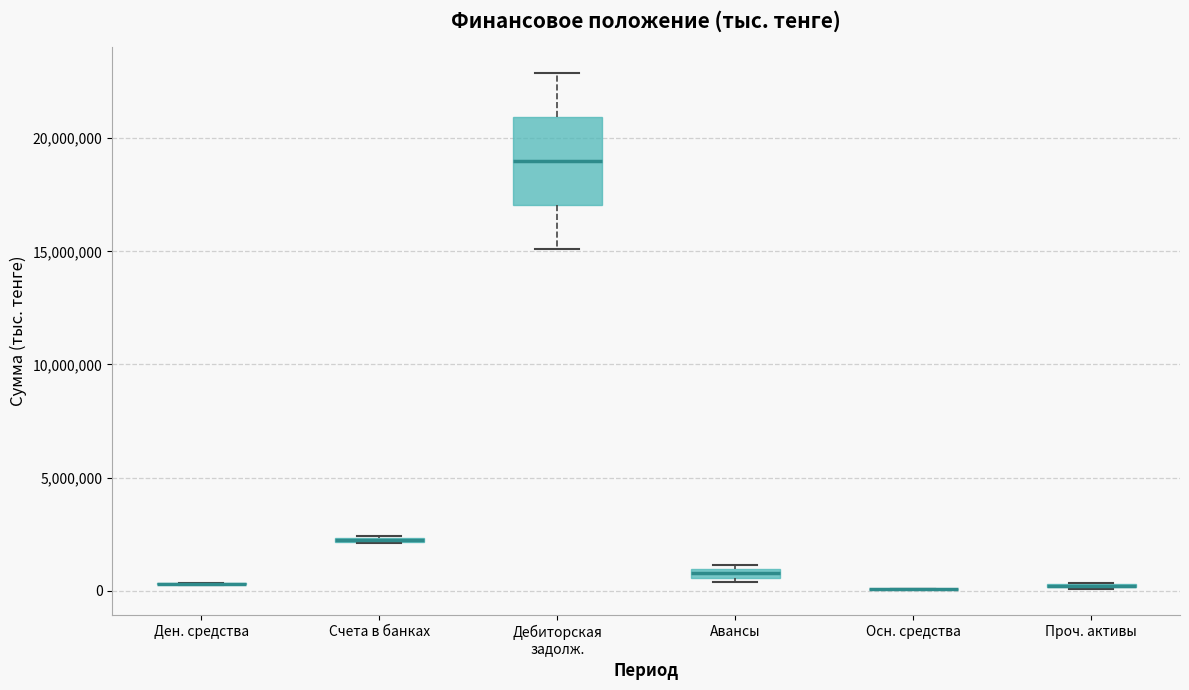

Comparing the boxes themselves (not the whiskers), which one is the tallest?

Дебиторская задолж.